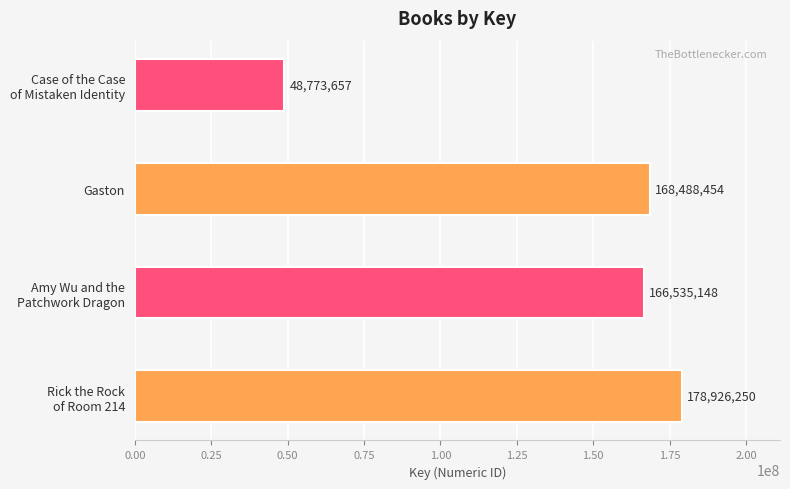

What is the average value?

140680877